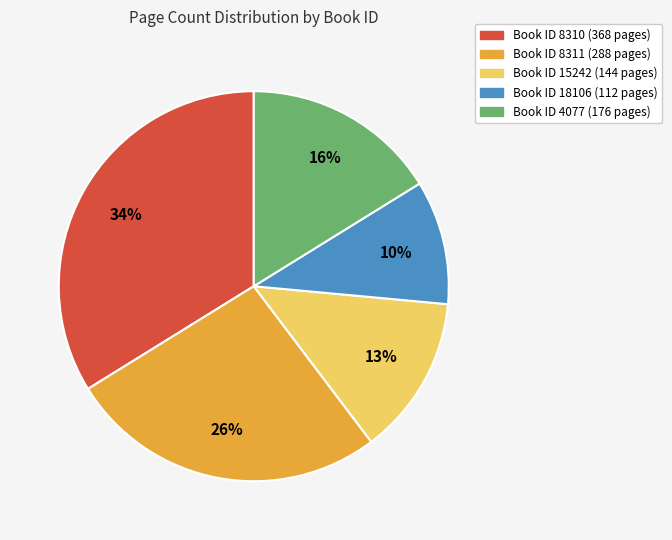

To the nearest percent, what is the difference between the largest and smallest slice percentages?

24%